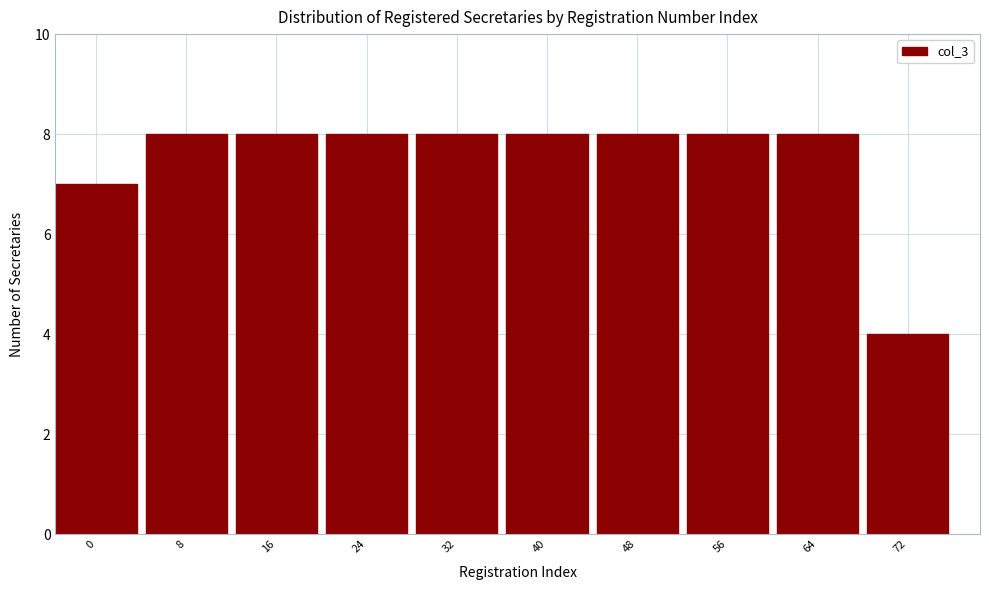

Reading left to right, list all the values displayed in this chart.

7	8	8	8	8	8	8	8	8	4